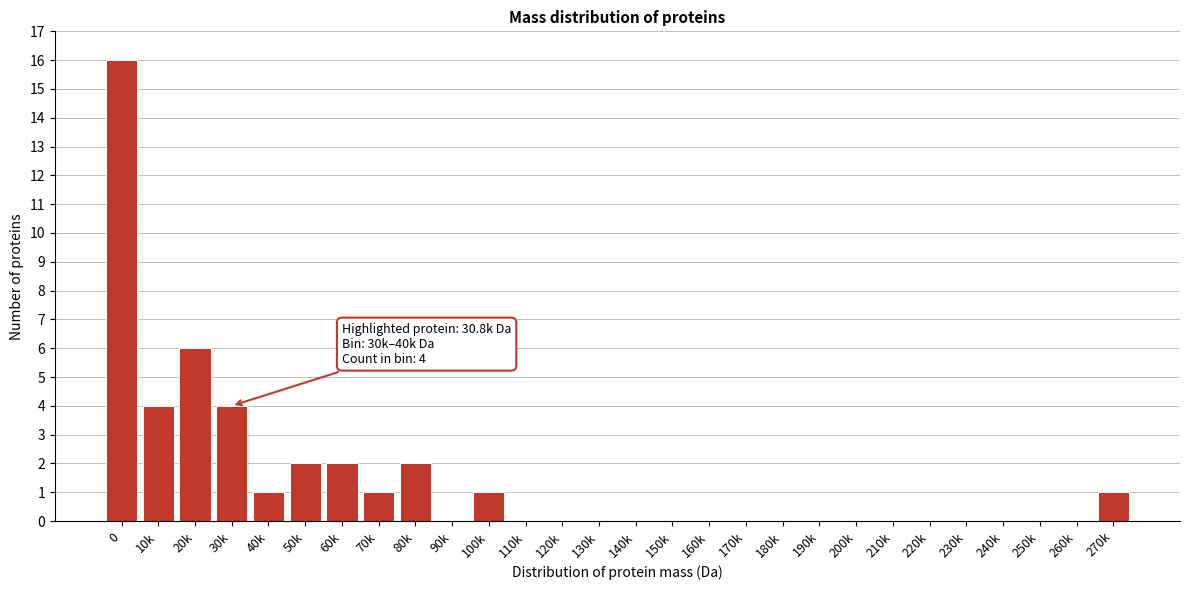

Reading left to right, what are all the values shown in this chart?

0=16	10k=4	20k=6	30k=4	40k=1	50k=2	60k=2	70k=1	80k=2	90k=0	100k=1	110k=0	120k=0	130k=0	140k=0	150k=0	160k=0	170k=0	180k=0	190k=0	200k=0	210k=0	220k=0	230k=0	240k=0	250k=0	260k=0	270k=1